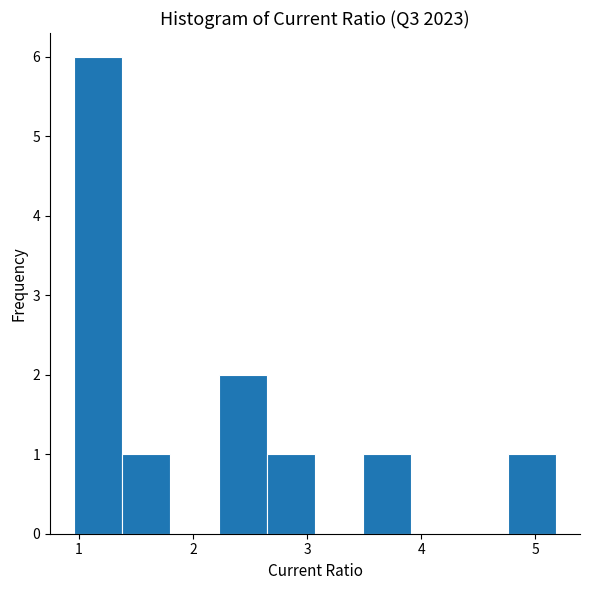

Reading left to right, transcribe this chart: for each bar, give the range it covers on the x-axis and its height. Neither the bar edges nor the heights are printed on the chart, so give them approximately, as read against the axes.

1.0 to 1.4: 6
1.4 to 1.8: 1
1.8 to 2.2: 0
2.2 to 2.6: 2
2.6 to 3.1: 1
3.1 to 3.5: 0
3.5 to 3.9: 1
3.9 to 4.3: 0
4.3 to 4.8: 0
4.8 to 5.2: 1